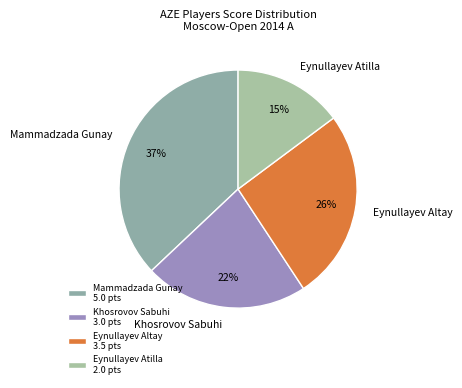

To the nearest percent, what is the average slice percentage?

25%